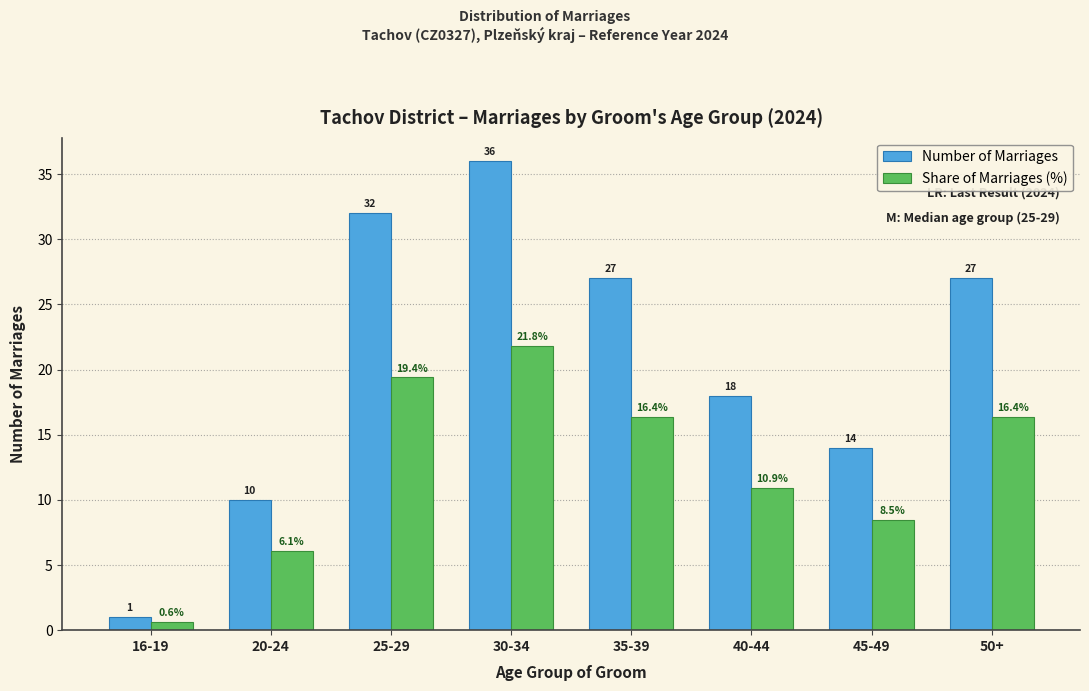

Reading left to right, extract all data points from this chart.

Number of Marriages: 16-19=1.0	20-24=10.0	25-29=32.0	30-34=36.0	35-39=27.0	40-44=18.0	45-49=14.0	50+=27.0
Share of Marriages (%): 16-19=0.6	20-24=6.1	25-29=19.4	30-34=21.8	35-39=16.4	40-44=10.9	45-49=8.5	50+=16.4